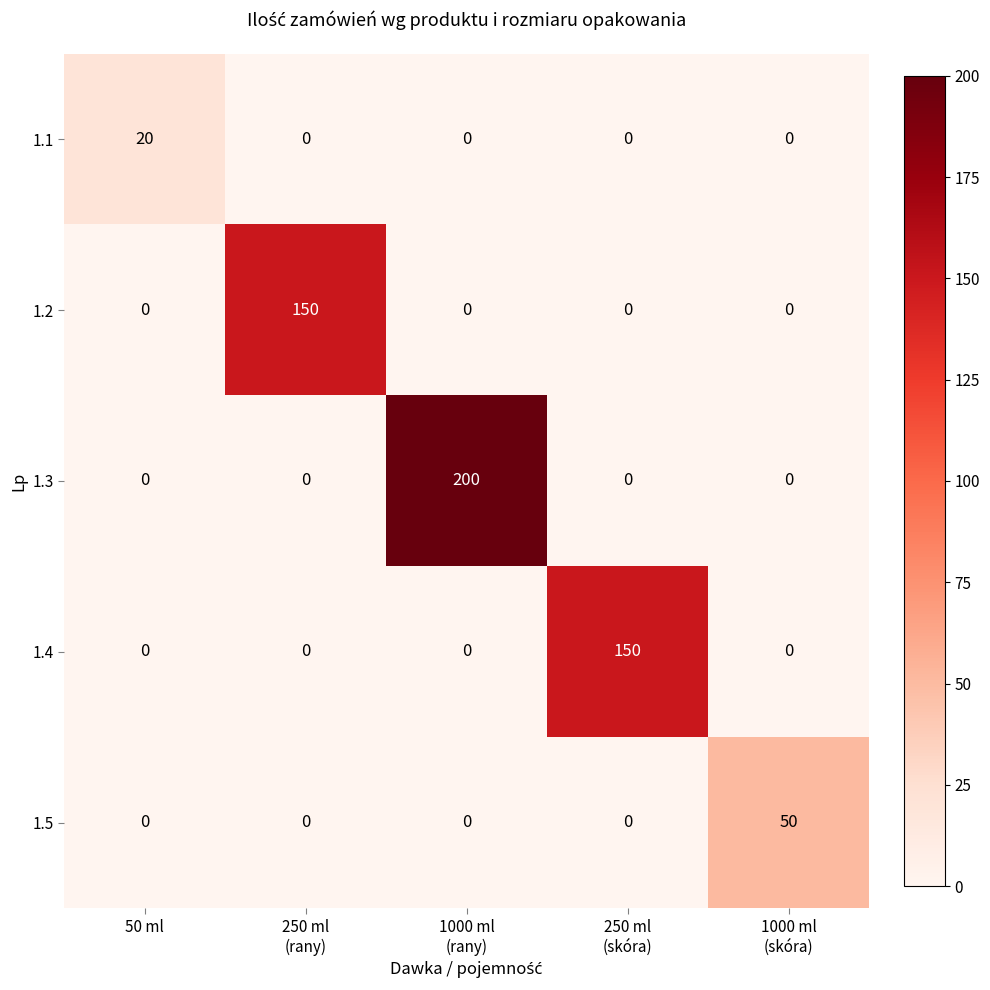

How many values in the 1.4 series exceed 0?

1